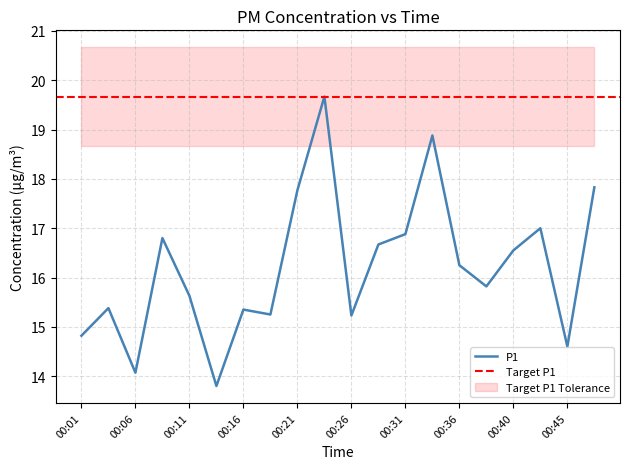

How many interior local peaks (higher than both neighbors) does the data have?

6